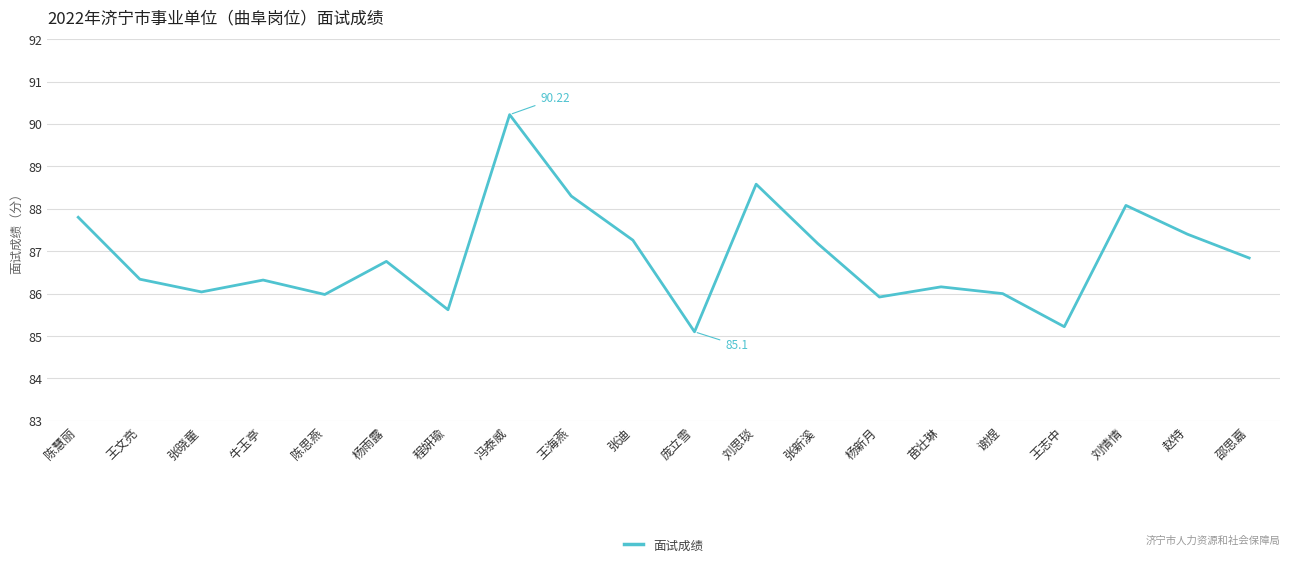

Reading left to right, what are all the values shown in this chart?

陈慧丽=87.8	王文亮=86.3	张晓童=86.0	牛玉亭=86.3	陈思燕=86.0	杨雨露=86.8	程妍瑜=85.6	冯泰威=90.2	王海燕=88.3	张迪=87.3	庞立雪=85.1	刘思琰=88.6	张新溪=87.2	杨新月=85.9	苗壮琳=86.2	谢煜=86.0	王志中=85.2	刘情情=88.1	赵特=87.4	邵思嘉=86.8